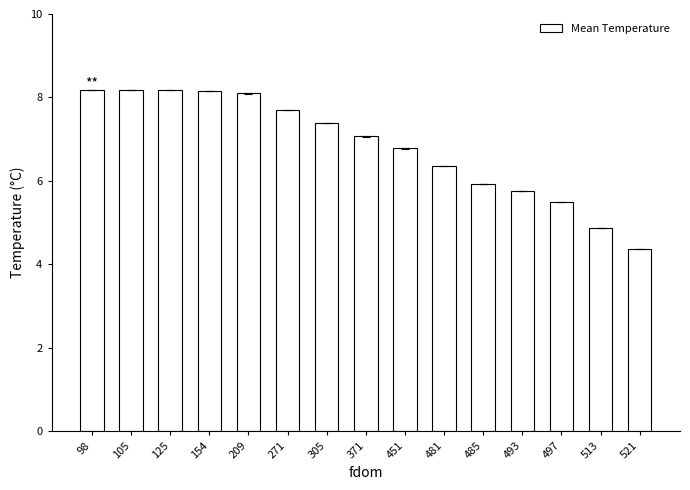

Count the number of data series in this chart.

1